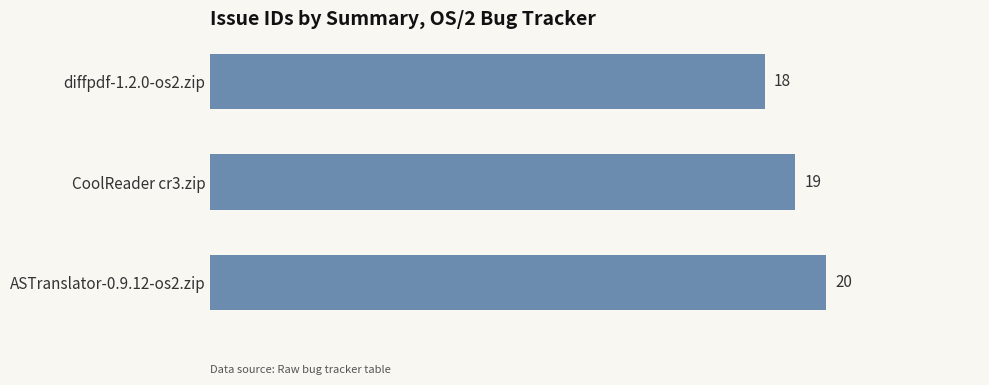

The value at CoolReader cr3.zip is 19. True or false?

True